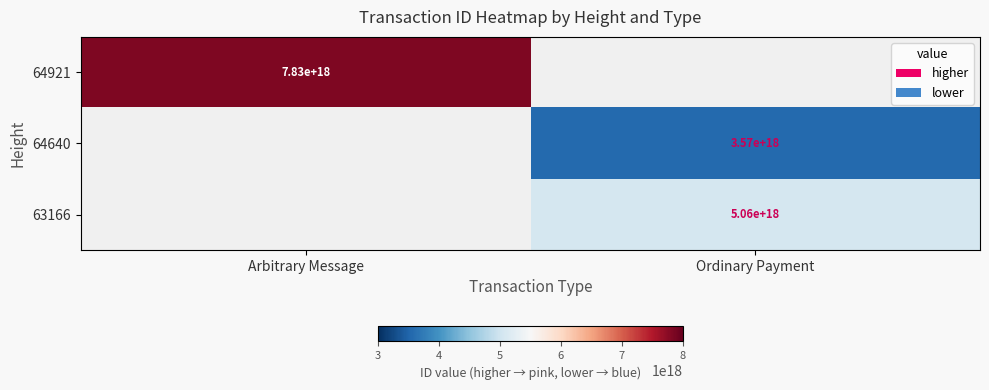

Is it true that 63166 equals 8087092001211882496 at Ordinary Payment?

False